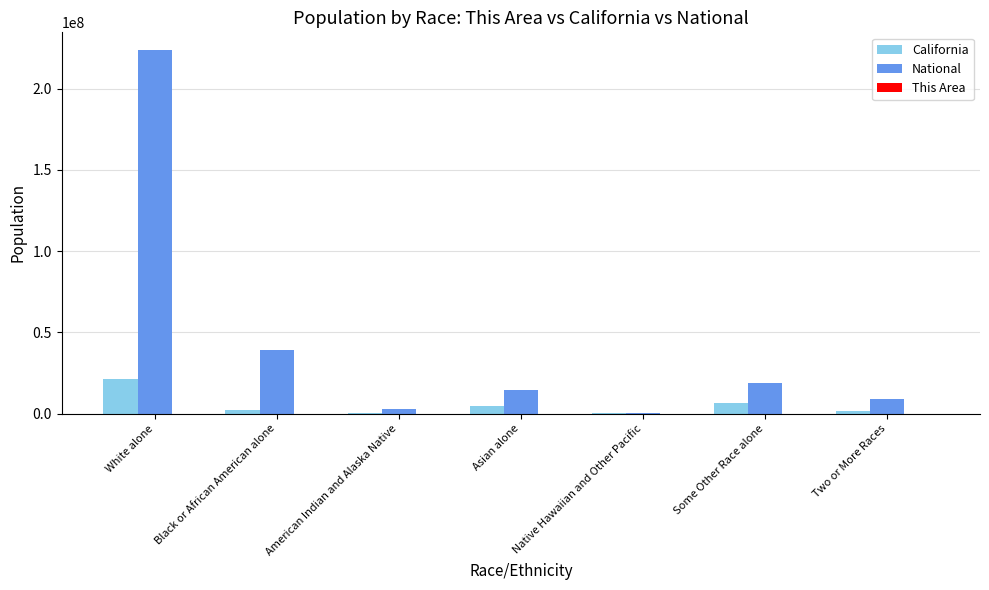

Which series has the largest total across all categories?

National